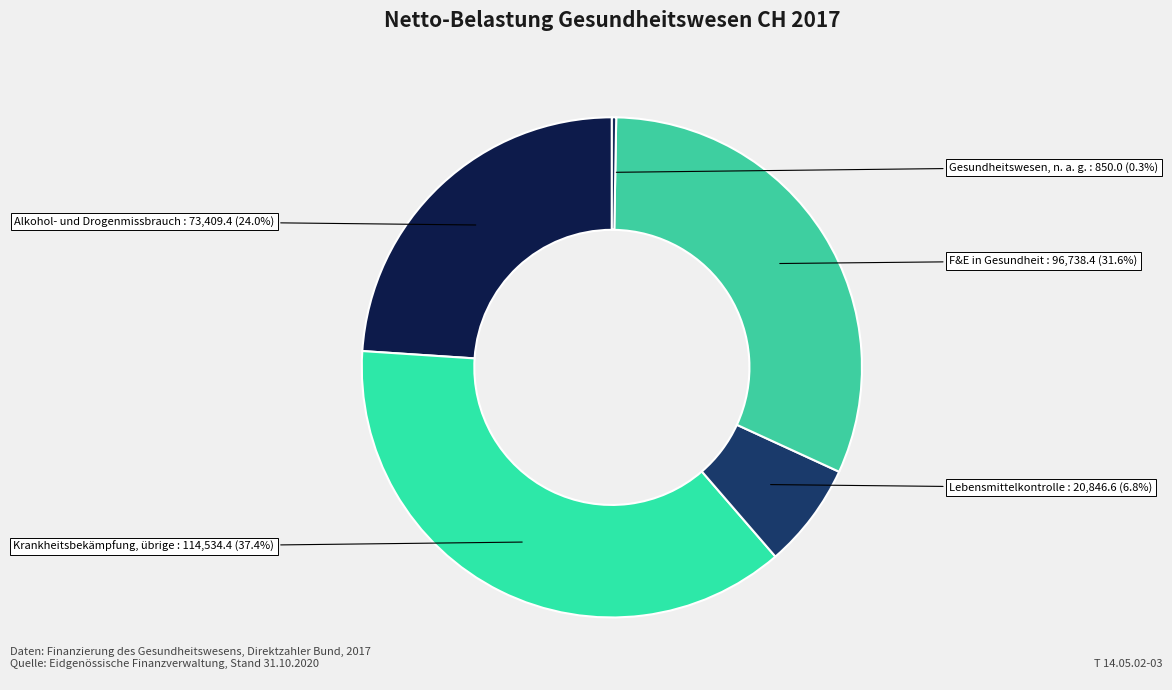

To the nearest percent, what is the combined percentage of Alkohol- und Drogenmissbrauch and Lebensmittelkontrolle?

31%